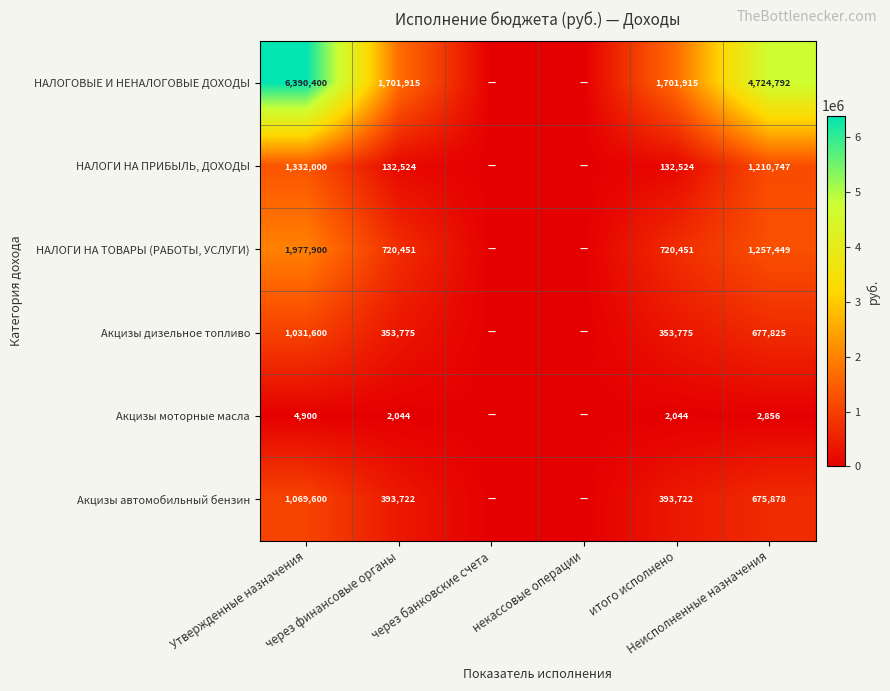

At Неисполненные назначения, list the series in order from smallest to largest.

Акцизы моторные масла, Акцизы автомобильный бензин, Акцизы дизельное топливо, НАЛОГИ НА ПРИБЫЛЬ, ДОХОДЫ, НАЛОГИ НА ТОВАРЫ (РАБОТЫ, УСЛУГИ), НАЛОГОВЫЕ И НЕНАЛОГОВЫЕ ДОХОДЫ